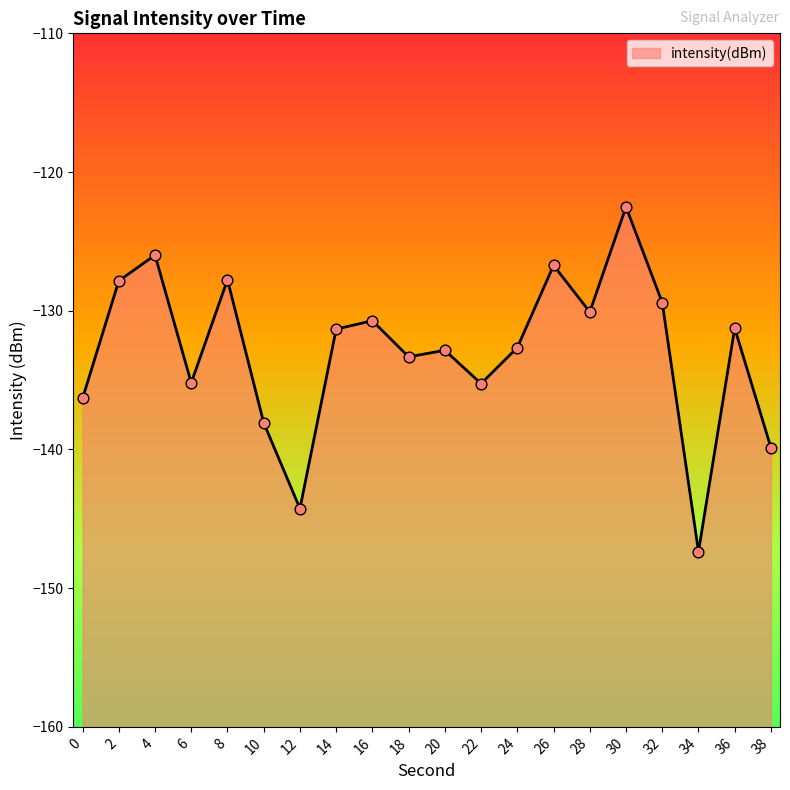

Between 38 and 30, which is larger?

30